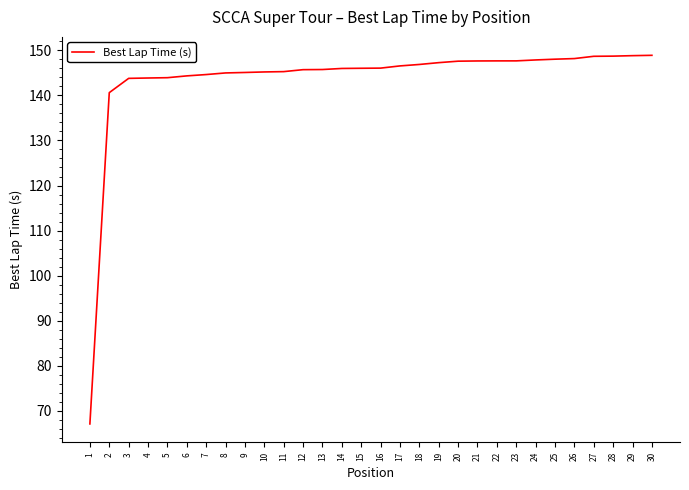

Approximately how many times larger is the value at 25 compared to 29?

1.0